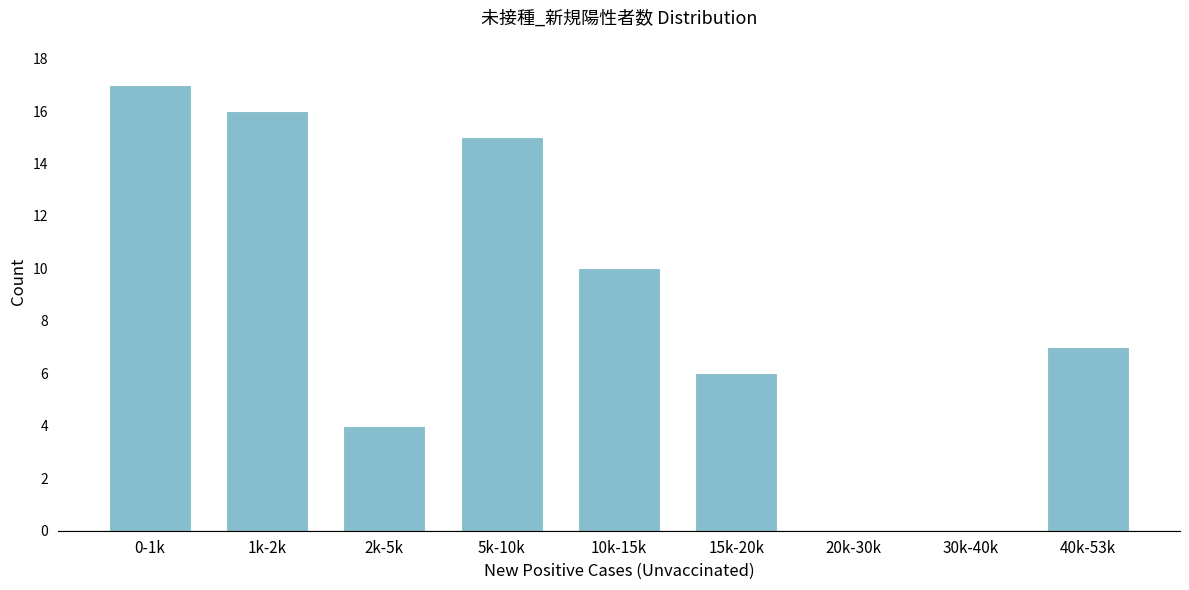

Reading left to right, transcribe all the data shown in this chart.

0-1k=17	1k-2k=16	2k-5k=4	5k-10k=15	10k-15k=10	15k-20k=6	20k-30k=0	30k-40k=0	40k-53k=7